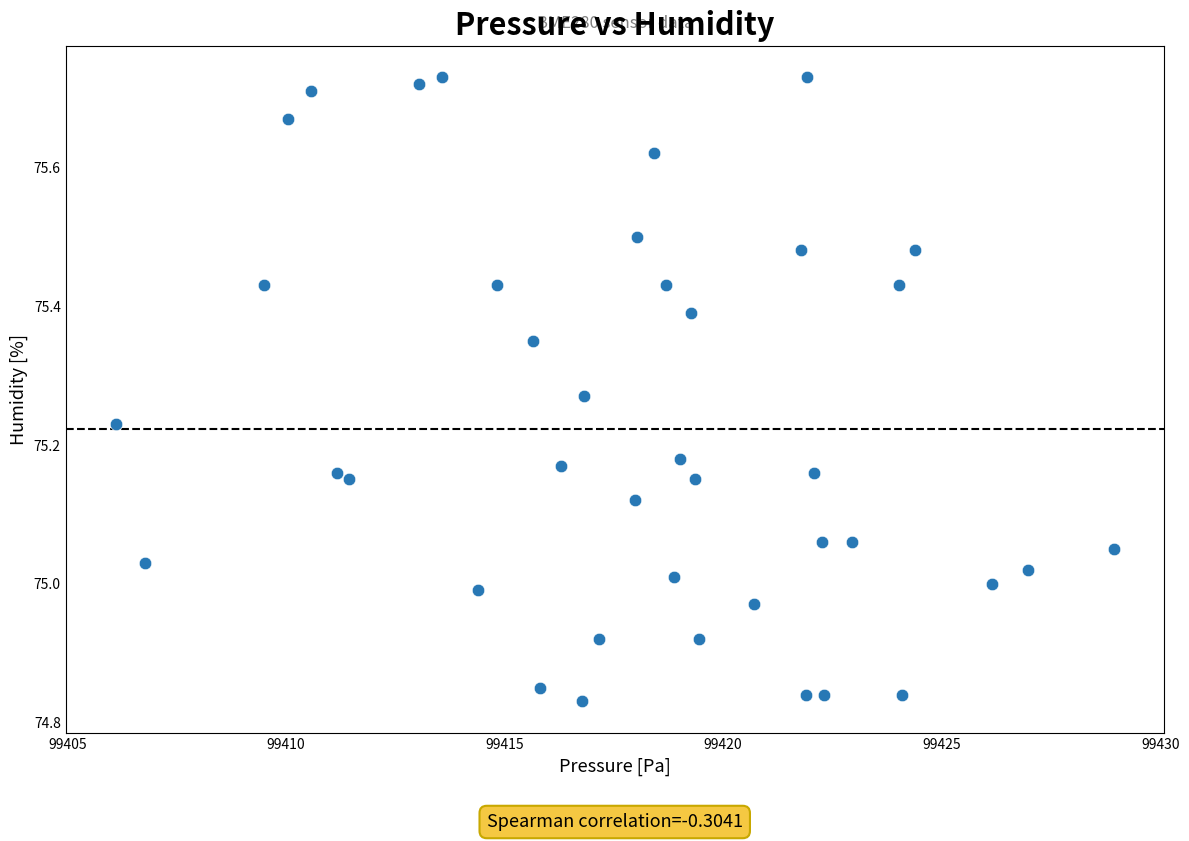

What is the range of X values (max minus min)?

22.8